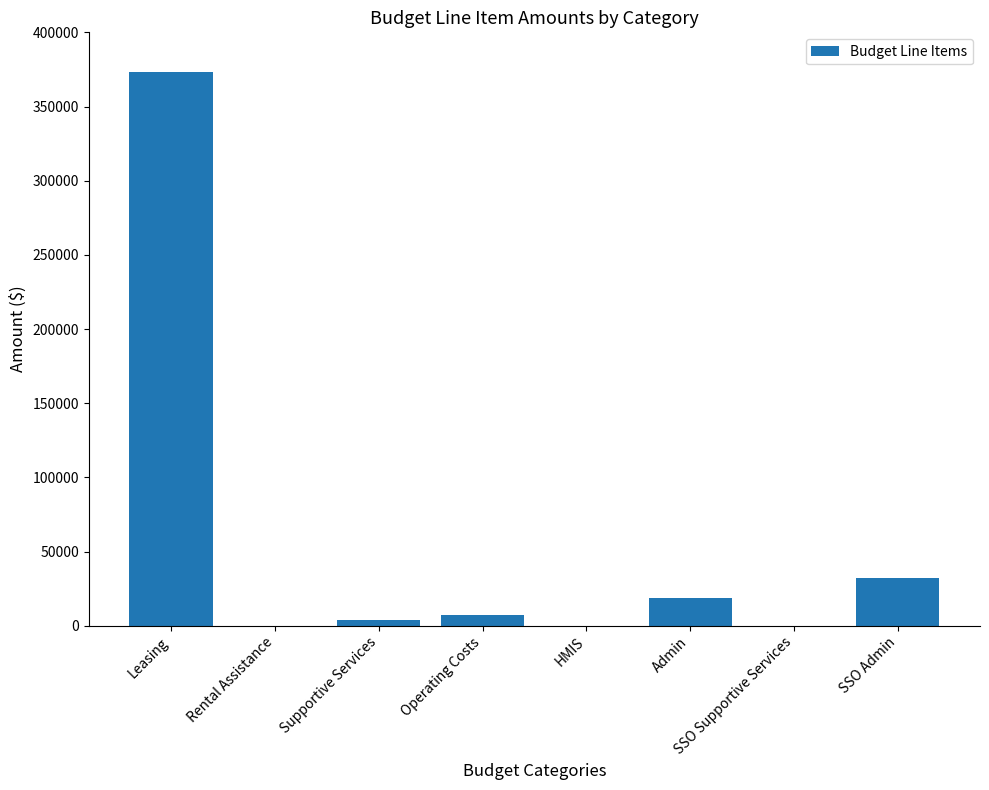

At which label does the data first exceed 6999?

Leasing